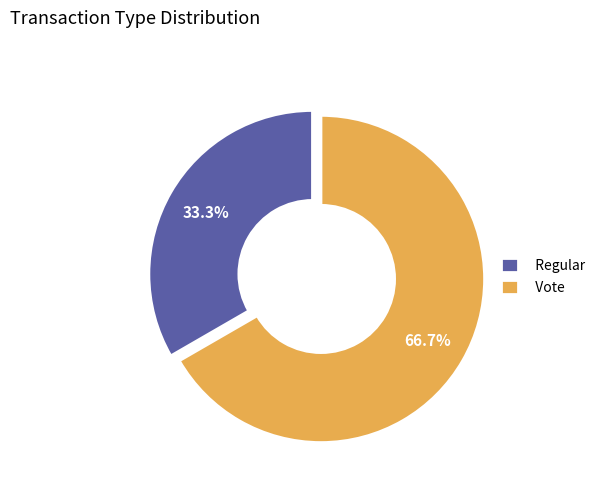

Which category accounts for the majority?

Vote